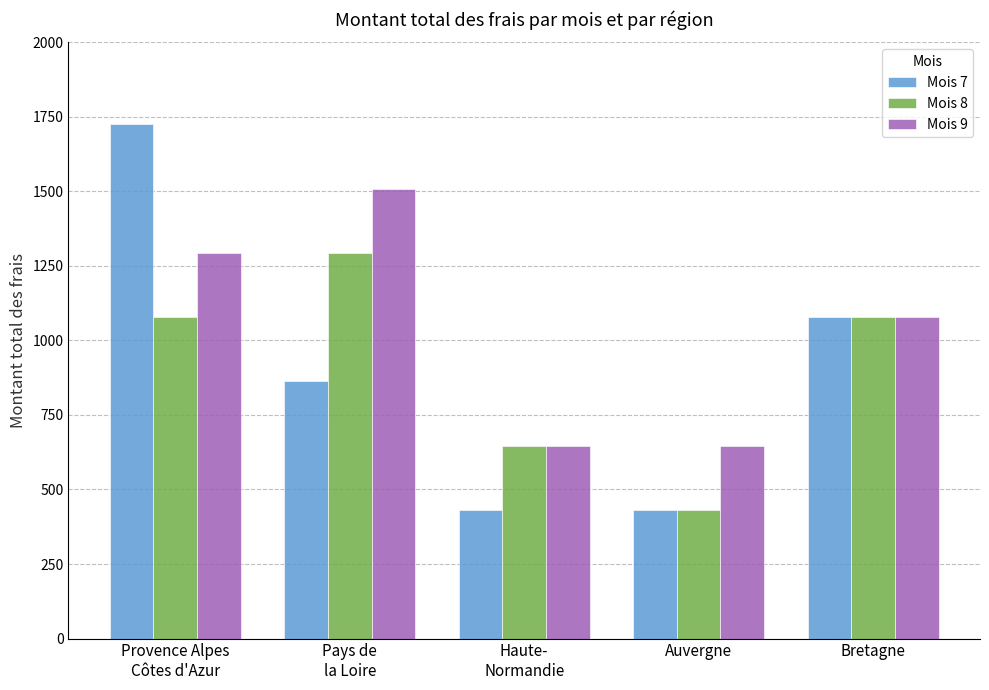

What is the label of the 3rd bar from the left?

Haute-
Normandie